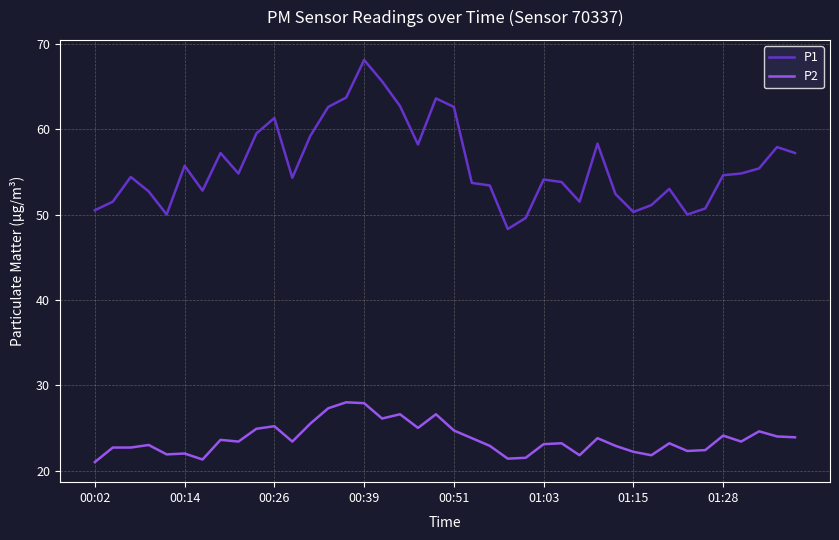

Which series has the largest range (max minus min)?

P1